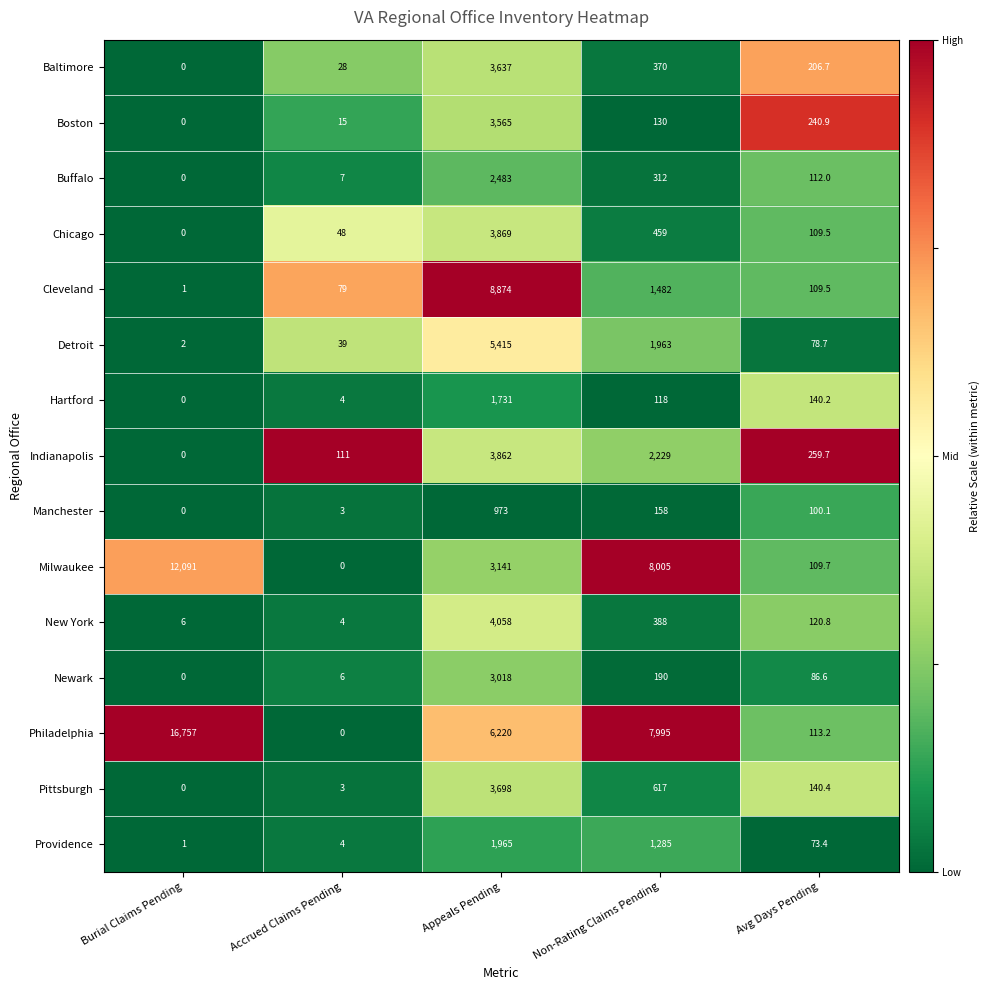

What is the average value of the Newark series?

660.1